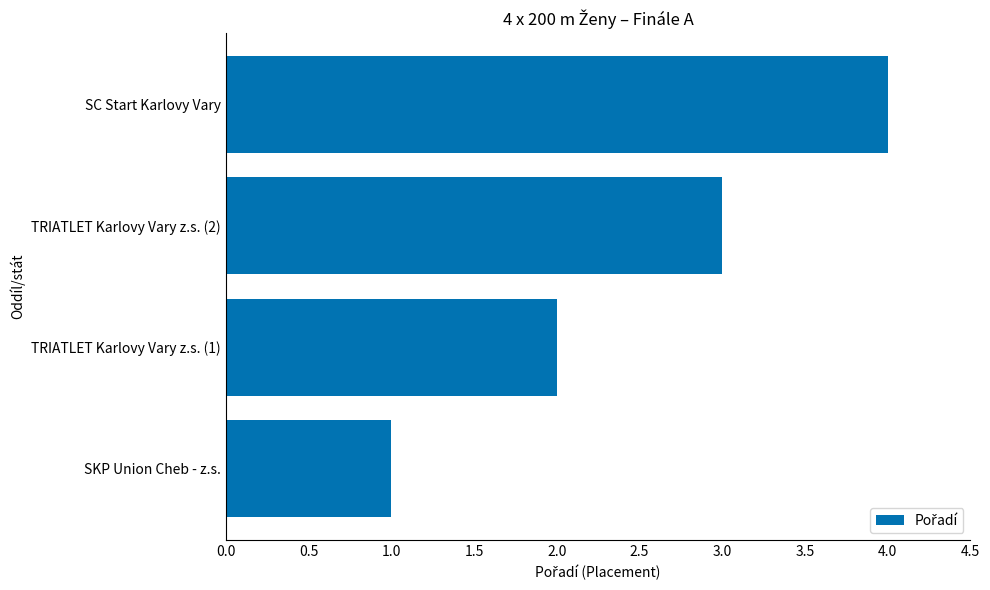

How many values are below 3?

2